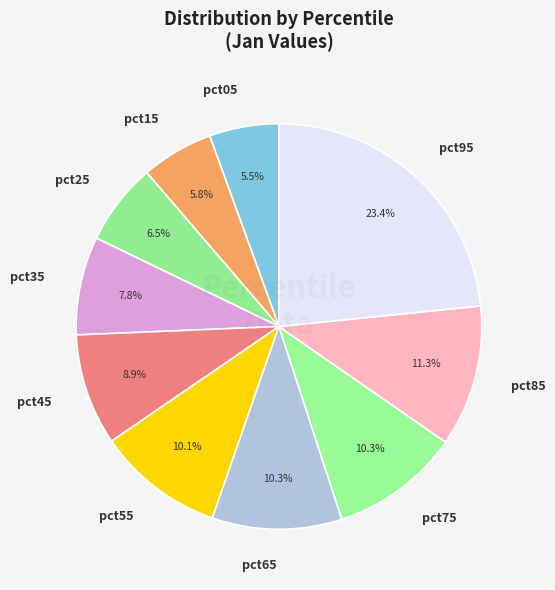

Is there a majority slice in this chart?

No